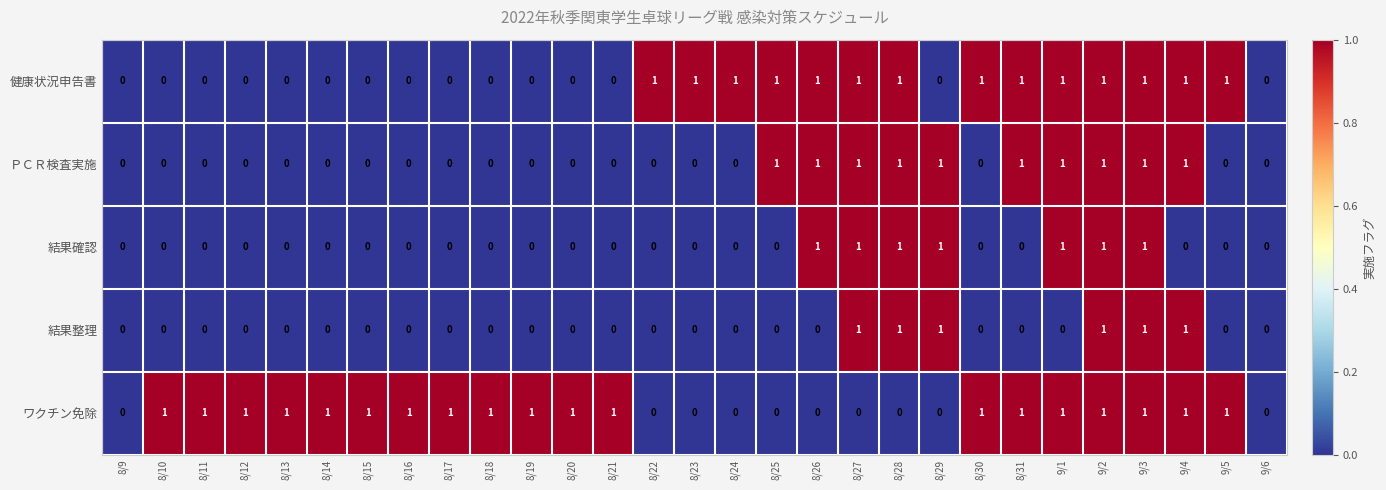

Is the value of 結果整理 at 8/17 greater than the value of 健康状況申告書 at 8/31?

No